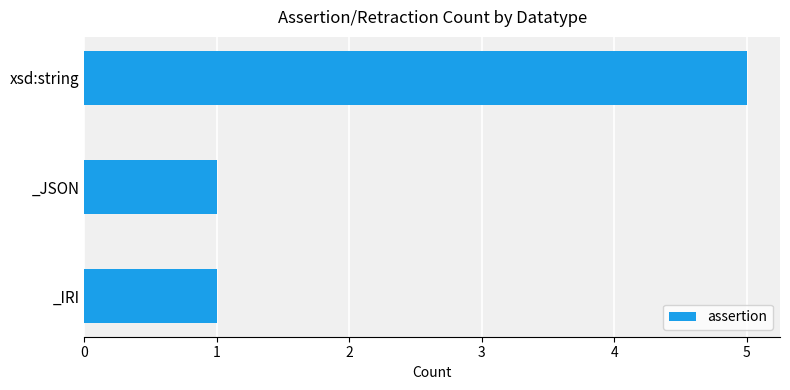

How many bars are there in total?

3